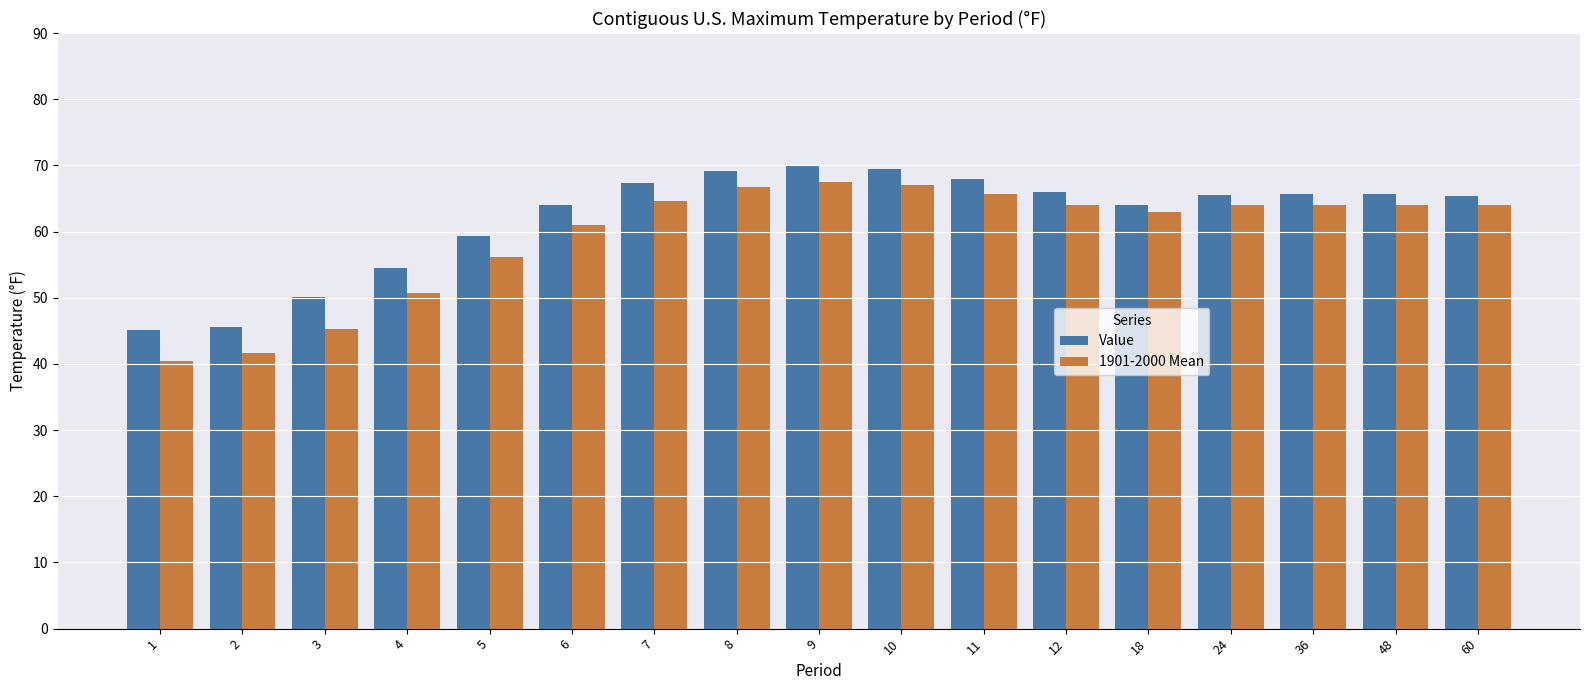

List the series in order of their overall mean, highest first.

Value, 1901-2000 Mean